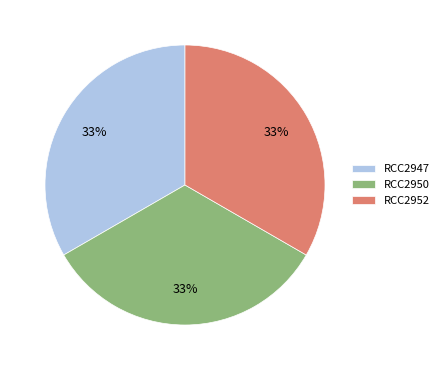

Does any single category account for the majority?

No